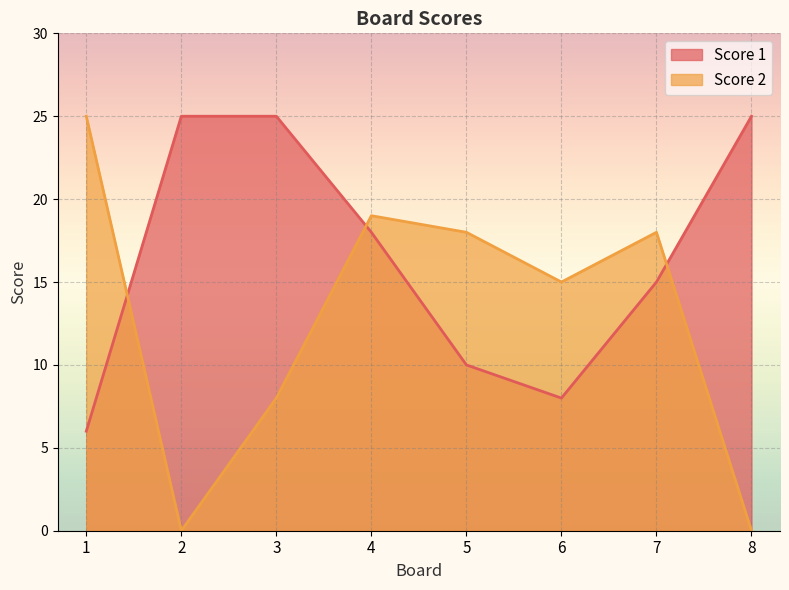

List the series in order of their overall mean, highest first.

Score 1, Score 2